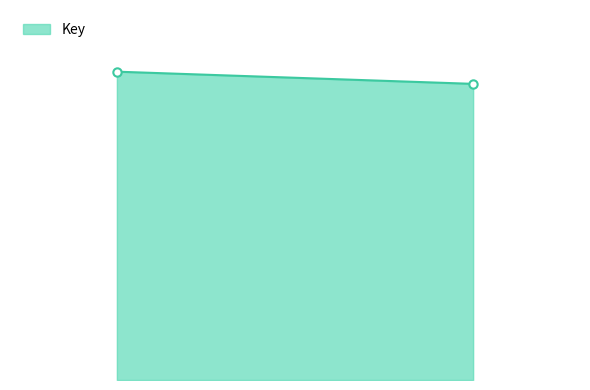

What is the sum of all values?

152380903